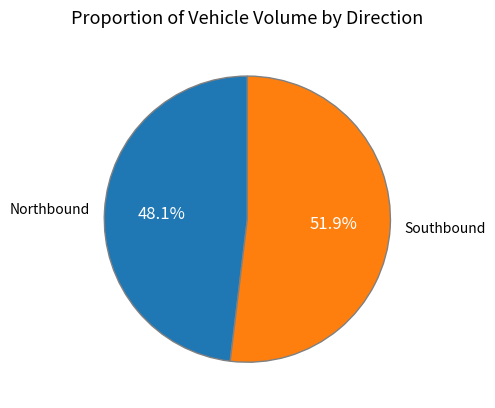

True or false: Northbound accounts for 59% of the total.

False